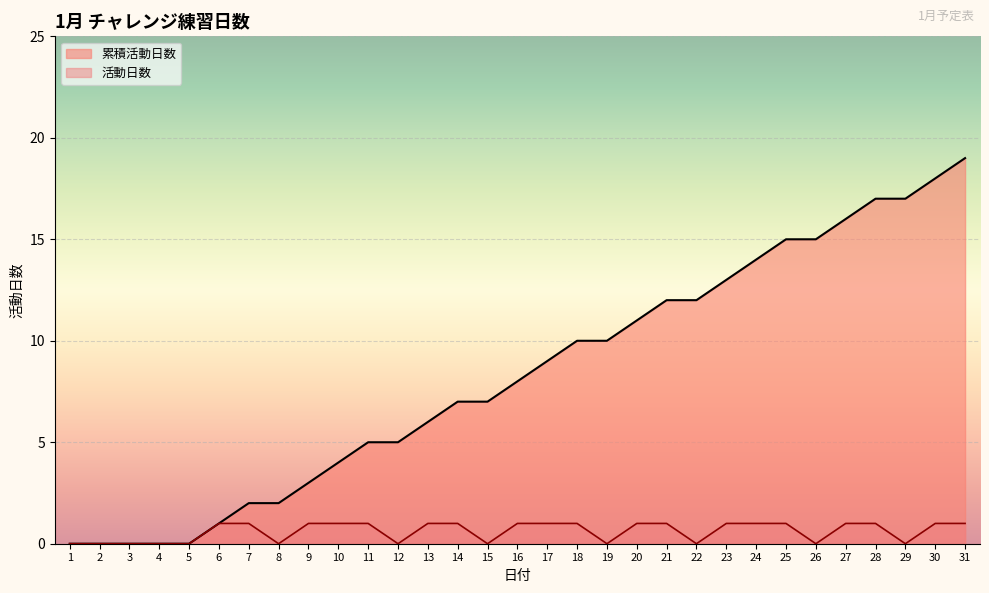

Which series has the widest spread of values?

累積活動日数